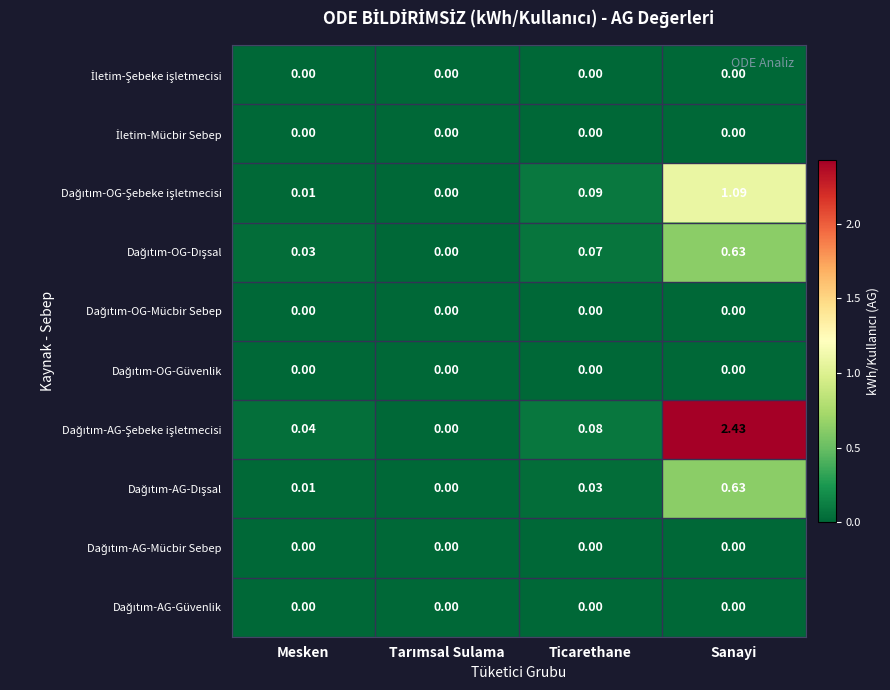

At which category is the sum across all series the highest?

Sanayi